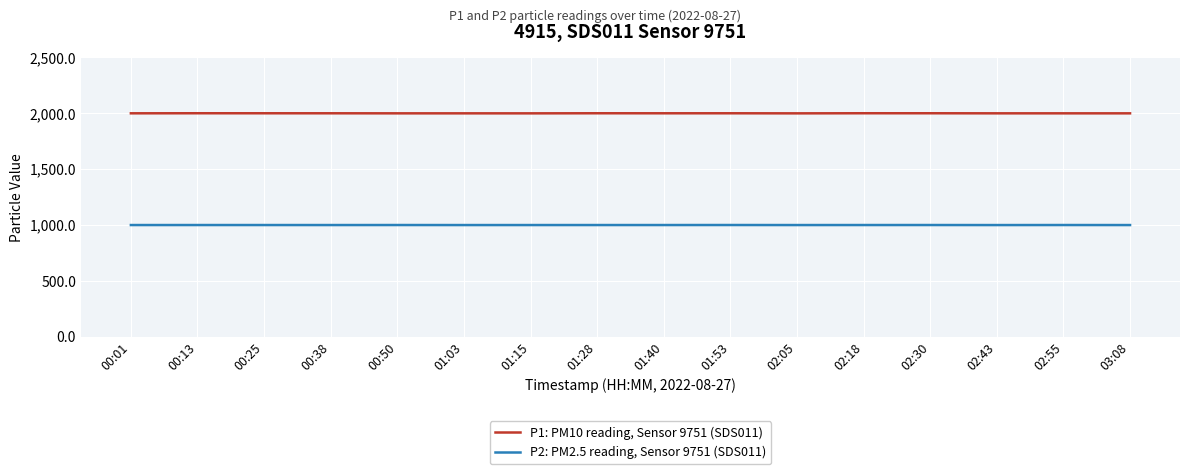

What is the spread (max minus min) of values at 01:40?

1000.1